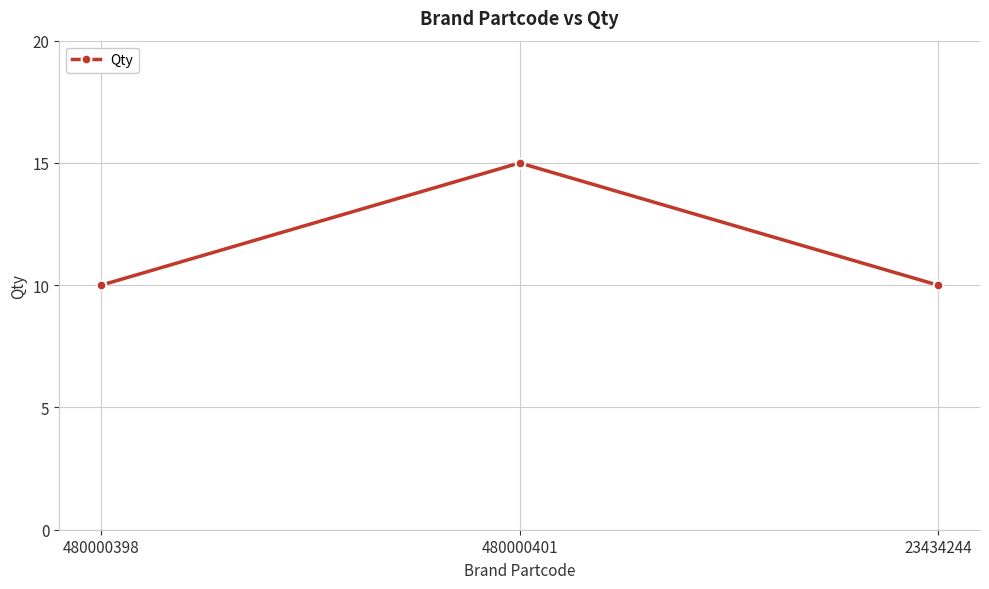

Is this an area chart (filled region under the line)?

No